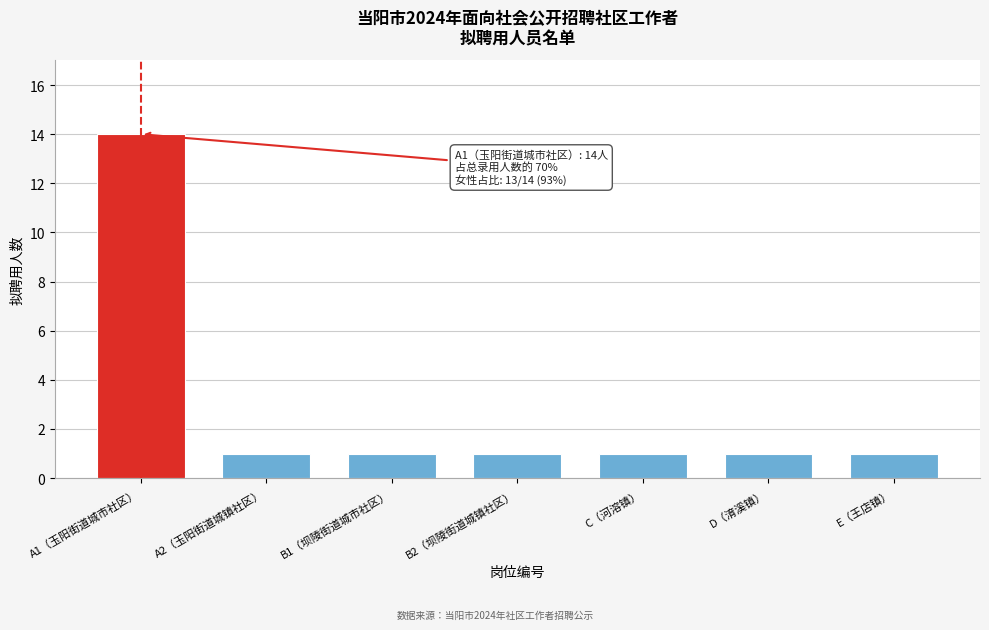

Reading right to left, extract all data points from this chart.

1	1	1	1	1	1	14